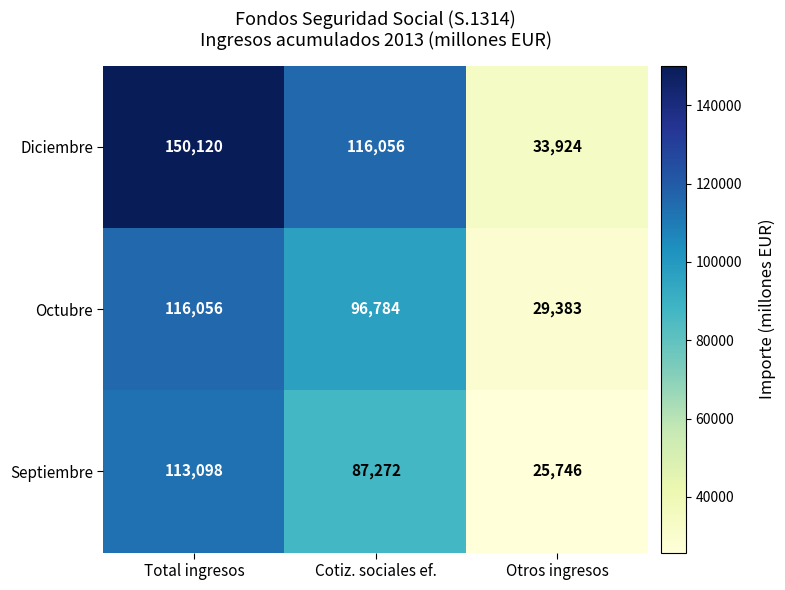

Rank the series at Cotiz. sociales ef. from highest to lowest value.

Diciembre, Octubre, Septiembre